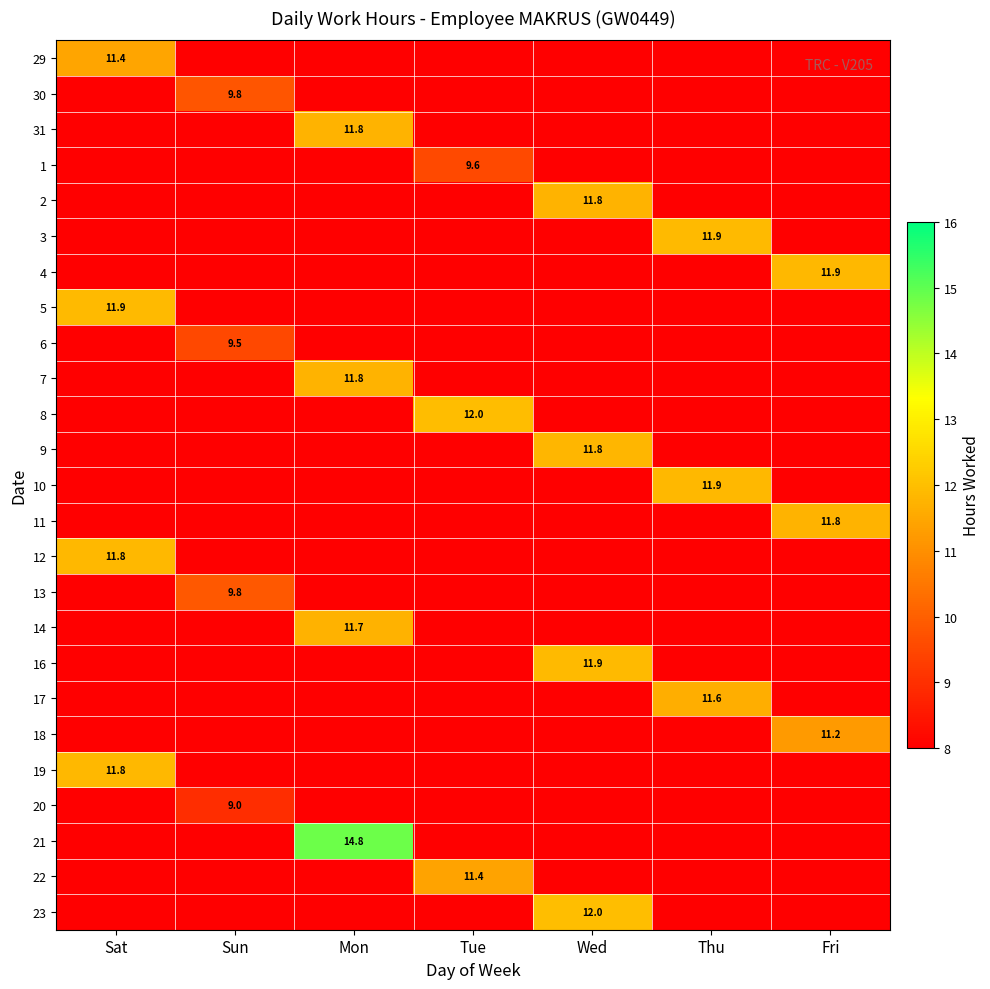

At how many categories does at least one series exceed 14?

1